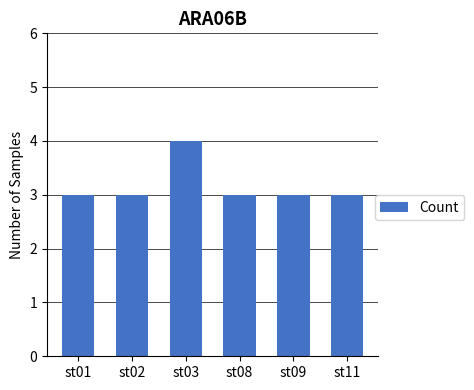

Between st01 and st03, which is larger?

st03